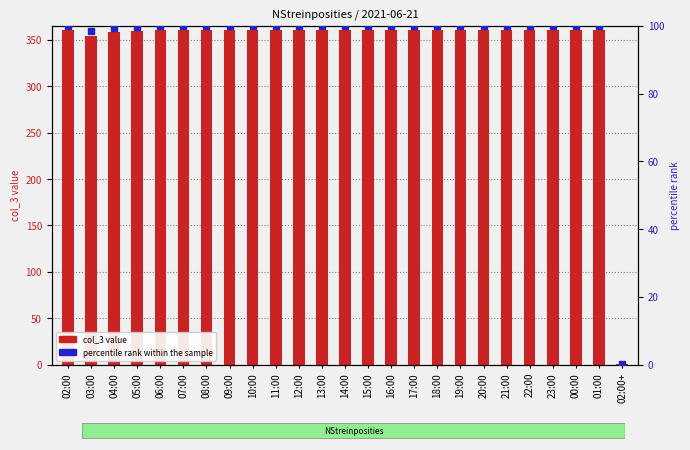

What is the lowest value of the col_3 value series?

1.0